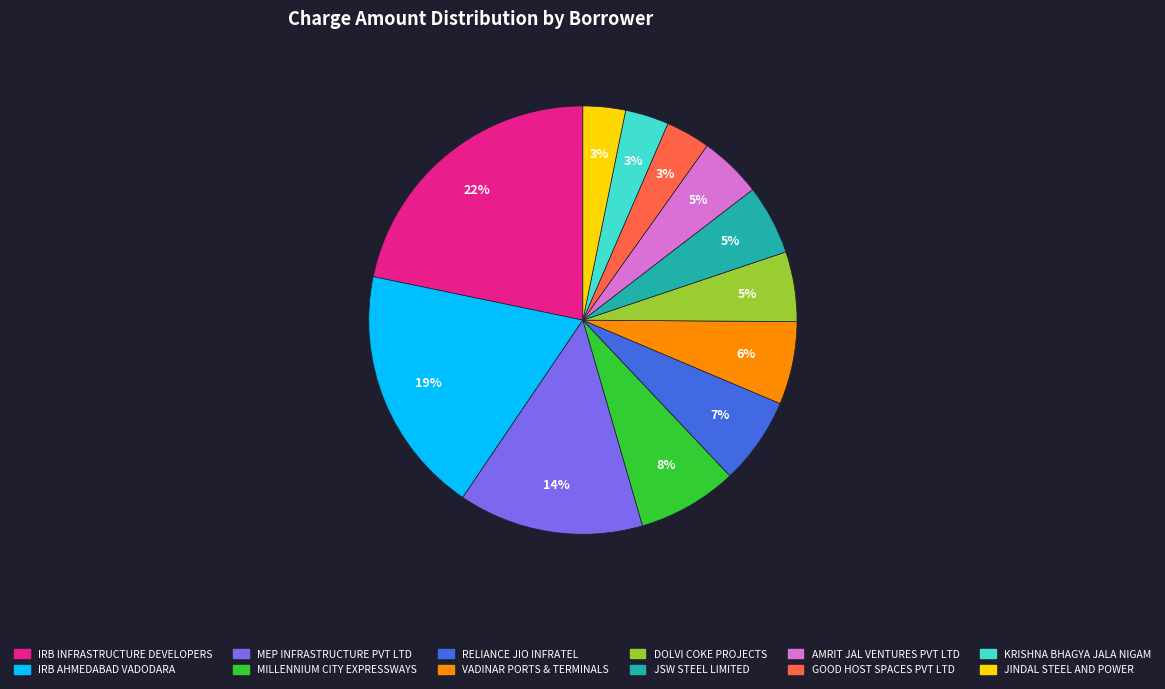

Approximately how many times larger is the value at GOOD HOST SPACES PVT LTD compared to JINDAL STEEL AND POWER?

1.0